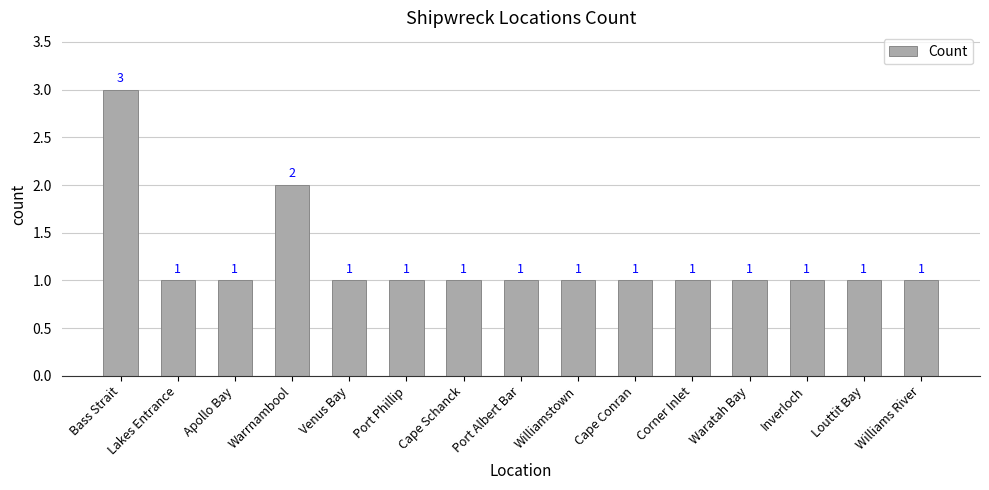

What is the average value?

1